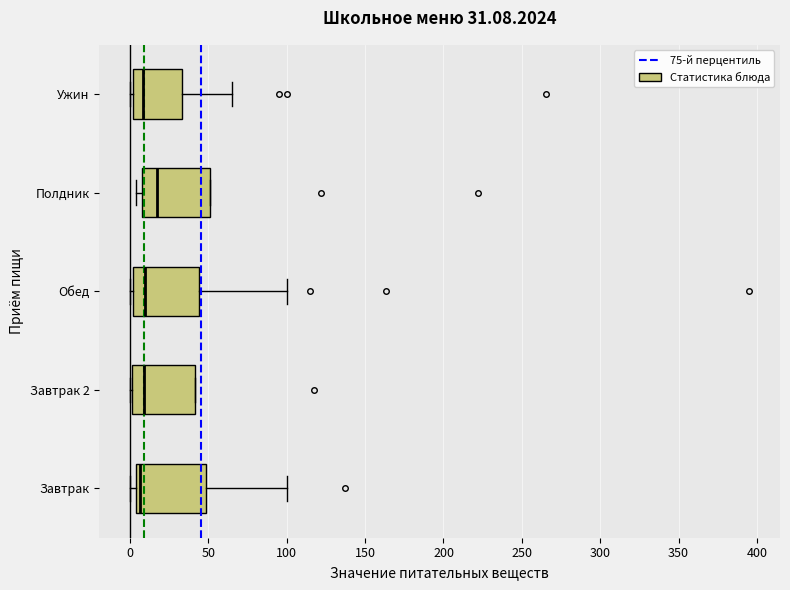

Which box has the furthest to the right median line?

Полдник